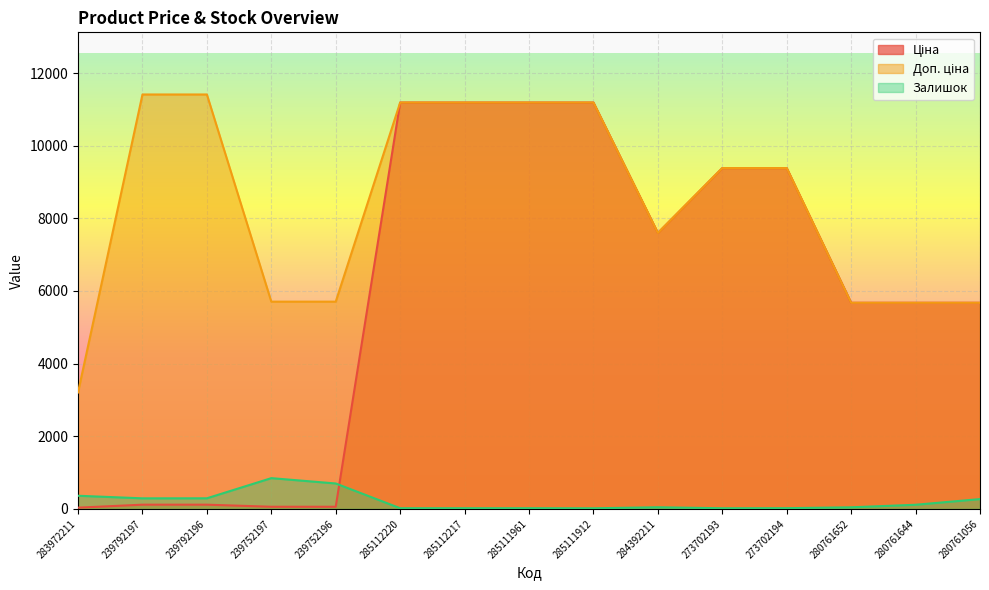

At how many categories does at least one series exceed 5009?

14